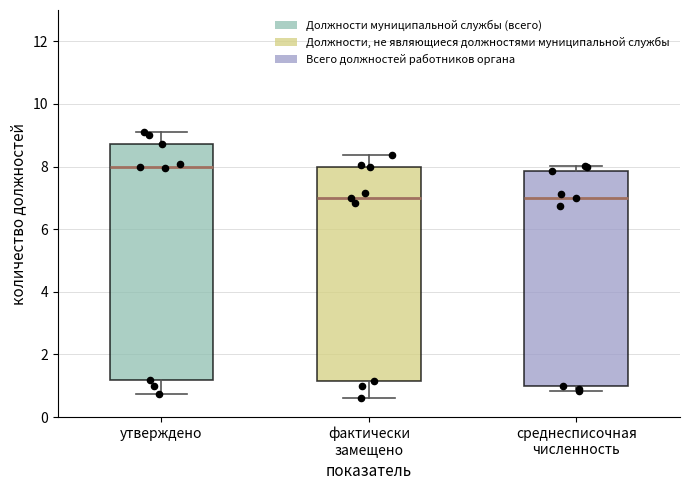

Reading left to right, transcribe this box plot: for each box, give where its median line is, the range the box spans, and where its two whiskers end, as read against the y-axis. The values are not printed on the chart, so give them approximately, as read against the axis.

утверждено: median 8.0, box 1.2 to 8.8, whiskers 0.8 to 9.0
фактически замещено: median 7.0, box 1.2 to 8.0, whiskers 0.6 to 8.4
среднесписочная численность: median 7.0, box 1.0 to 7.8, whiskers 0.8 to 8.0